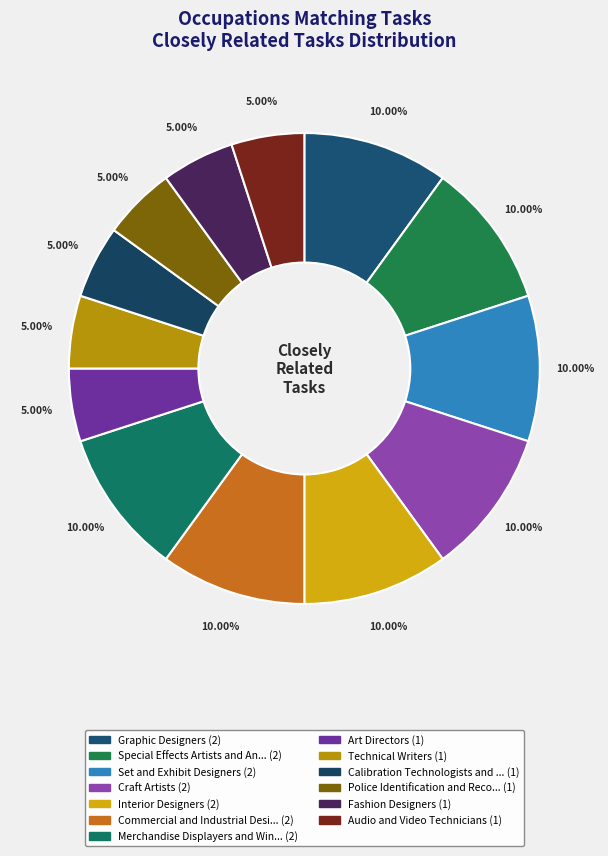

How many segments does this pie chart have?

13